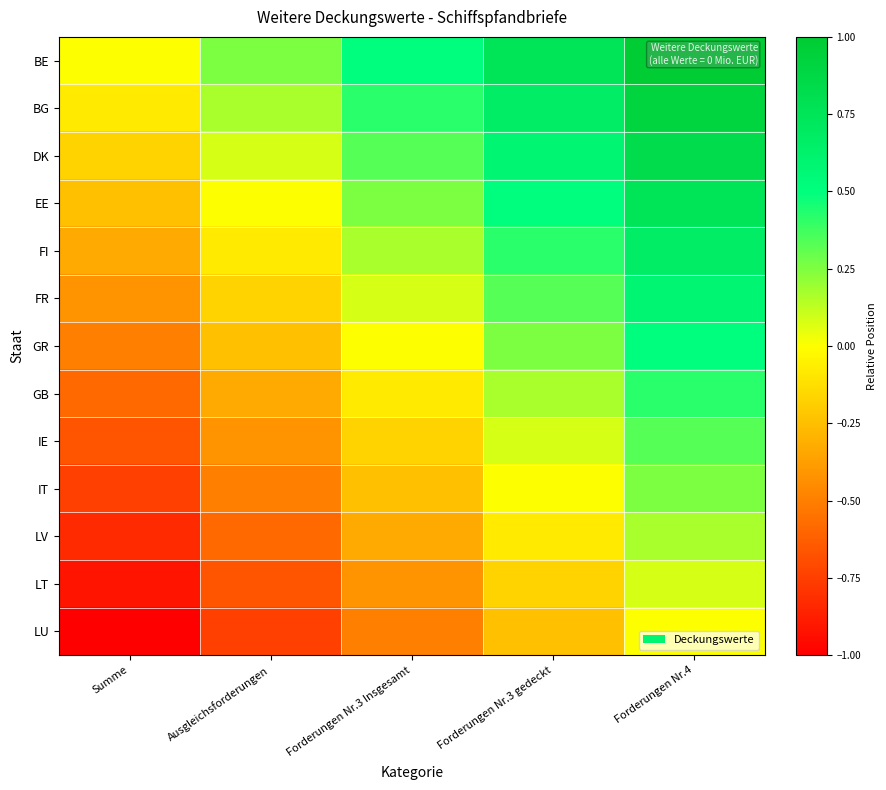

Reading left to right, list all the values displayed in this chart.

BE: Summe=0.0	Ausgleichsforderungen=0.2	Forderungen Nr.3 Insgesamt=0.5	Forderungen Nr.3 gedeckt=0.8	Forderungen Nr.4=1.0
BG: Summe=-0.1	Ausgleichsforderungen=0.2	Forderungen Nr.3 Insgesamt=0.4	Forderungen Nr.3 gedeckt=0.7	Forderungen Nr.4=0.9
DK: Summe=-0.2	Ausgleichsforderungen=0.1	Forderungen Nr.3 Insgesamt=0.3	Forderungen Nr.3 gedeckt=0.6	Forderungen Nr.4=0.8
EE: Summe=-0.2	Ausgleichsforderungen=0.0	Forderungen Nr.3 Insgesamt=0.2	Forderungen Nr.3 gedeckt=0.5	Forderungen Nr.4=0.8
FI: Summe=-0.3	Ausgleichsforderungen=-0.1	Forderungen Nr.3 Insgesamt=0.2	Forderungen Nr.3 gedeckt=0.4	Forderungen Nr.4=0.7
FR: Summe=-0.4	Ausgleichsforderungen=-0.2	Forderungen Nr.3 Insgesamt=0.1	Forderungen Nr.3 gedeckt=0.3	Forderungen Nr.4=0.6
GR: Summe=-0.5	Ausgleichsforderungen=-0.2	Forderungen Nr.3 Insgesamt=0.0	Forderungen Nr.3 gedeckt=0.2	Forderungen Nr.4=0.5
GB: Summe=-0.6	Ausgleichsforderungen=-0.3	Forderungen Nr.3 Insgesamt=-0.1	Forderungen Nr.3 gedeckt=0.2	Forderungen Nr.4=0.4
IE: Summe=-0.7	Ausgleichsforderungen=-0.4	Forderungen Nr.3 Insgesamt=-0.2	Forderungen Nr.3 gedeckt=0.1	Forderungen Nr.4=0.3
IT: Summe=-0.8	Ausgleichsforderungen=-0.5	Forderungen Nr.3 Insgesamt=-0.2	Forderungen Nr.3 gedeckt=0.0	Forderungen Nr.4=0.2
LV: Summe=-0.8	Ausgleichsforderungen=-0.6	Forderungen Nr.3 Insgesamt=-0.3	Forderungen Nr.3 gedeckt=-0.1	Forderungen Nr.4=0.2
LT: Summe=-0.9	Ausgleichsforderungen=-0.7	Forderungen Nr.3 Insgesamt=-0.4	Forderungen Nr.3 gedeckt=-0.2	Forderungen Nr.4=0.1
LU: Summe=-1.0	Ausgleichsforderungen=-0.8	Forderungen Nr.3 Insgesamt=-0.5	Forderungen Nr.3 gedeckt=-0.2	Forderungen Nr.4=0.0